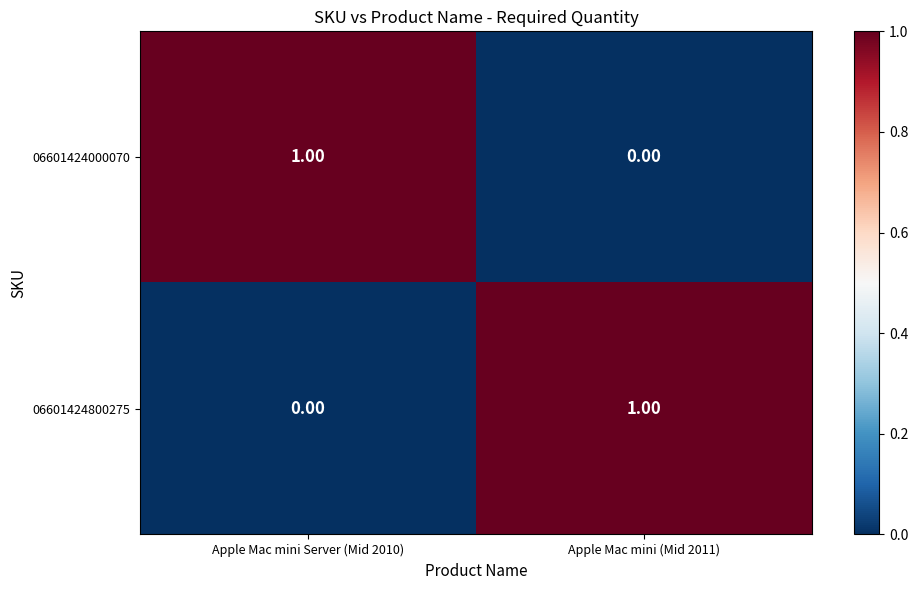

Rank the series at Apple Mac mini (Mid 2011) from highest to lowest value.

06601424800275, 06601424000070